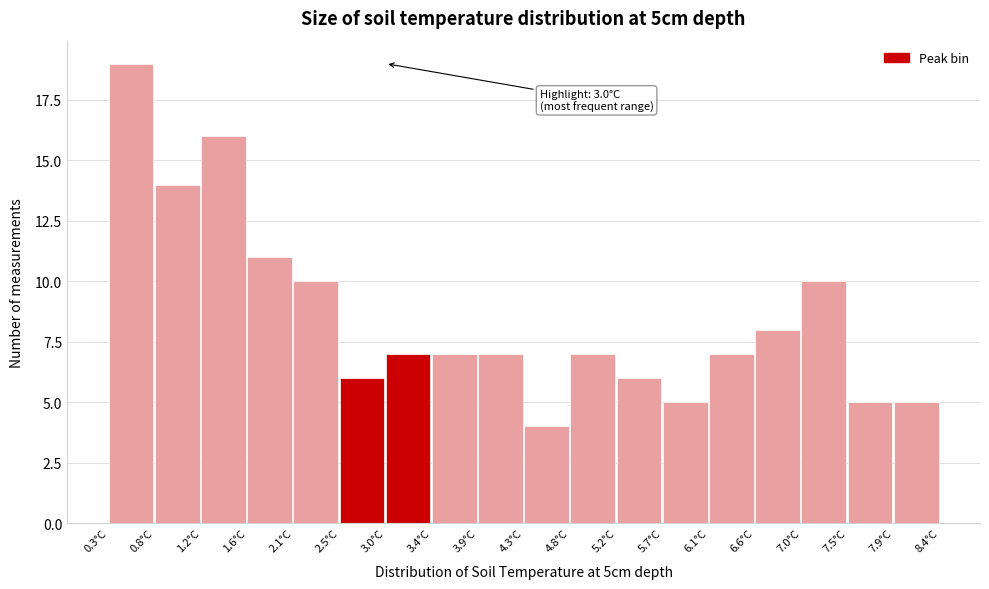

Over which range of the x-axis is the bar tallest?

0.30 to 0.75